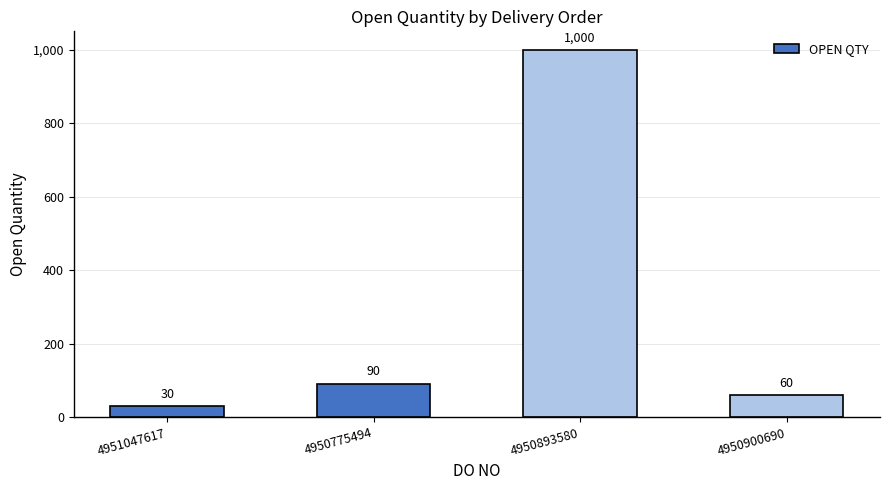

Reading left to right, extract all data points from this chart.

4951047617=30	4950775494=90	4950893580=1000	4950900690=60